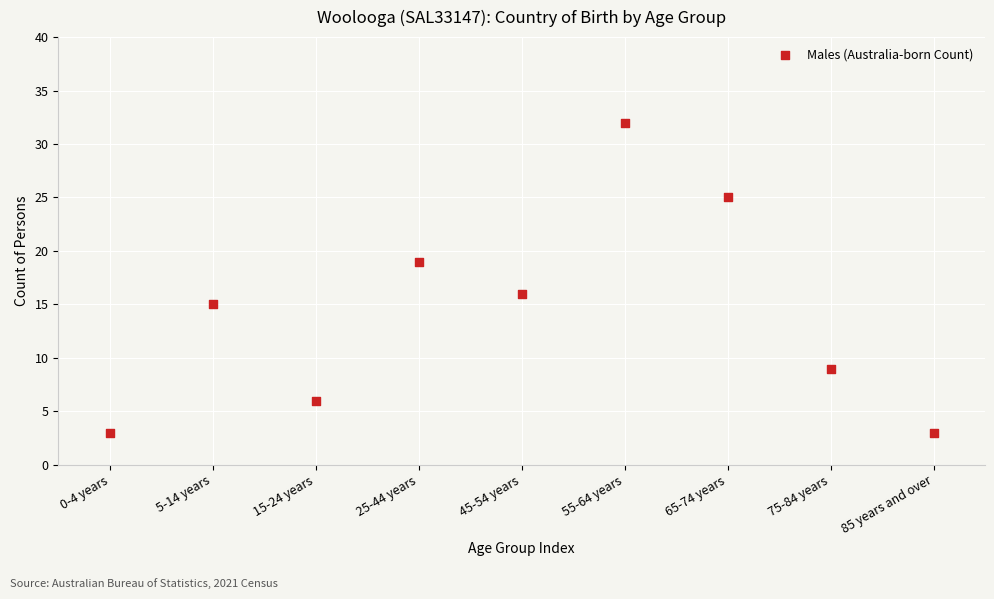

What Y value in the scatter plot is closest to 17?

16